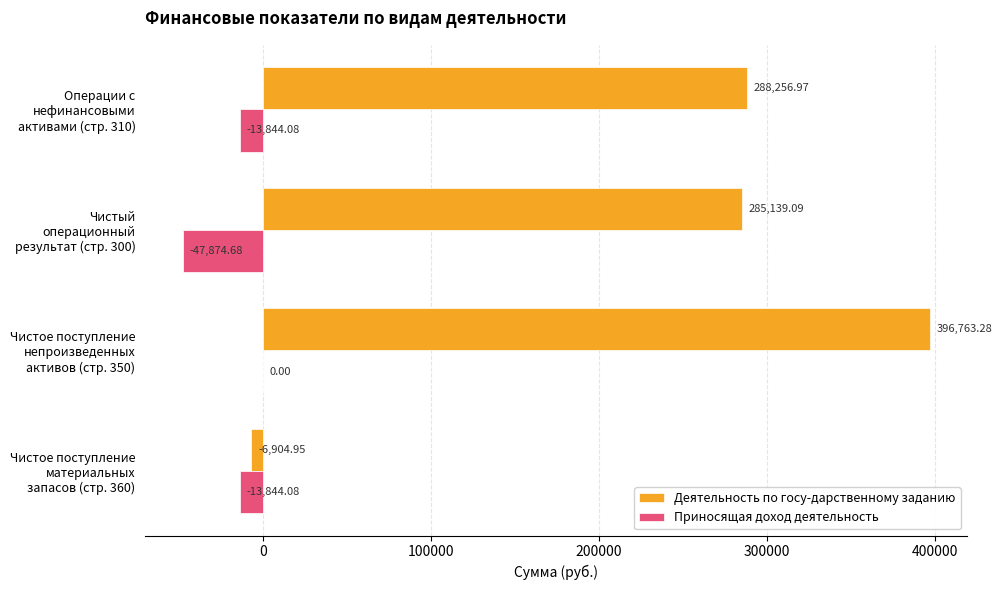

Which series changed the most between Операции с нефинансовыми активами (стр. 310) and Чистый операционный результат (стр. 300)?

Приносящая доход деятельность